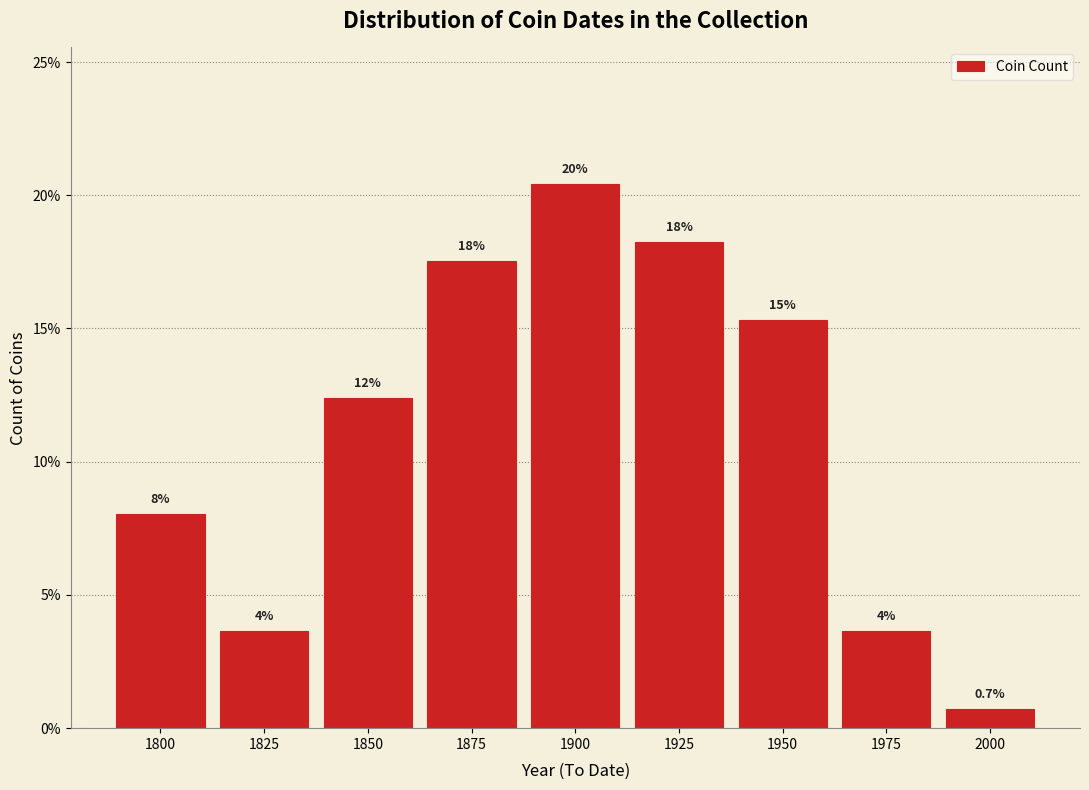

Are the bars horizontal?

No